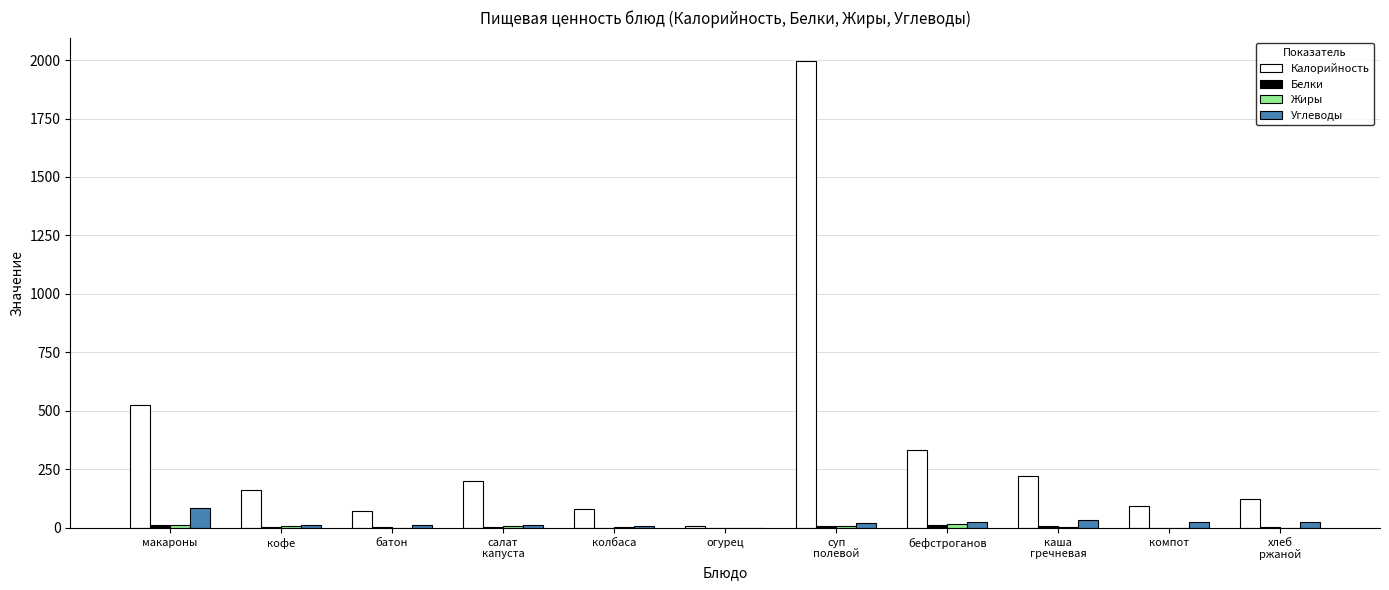

How many data points in Калорийность are above 163?

6